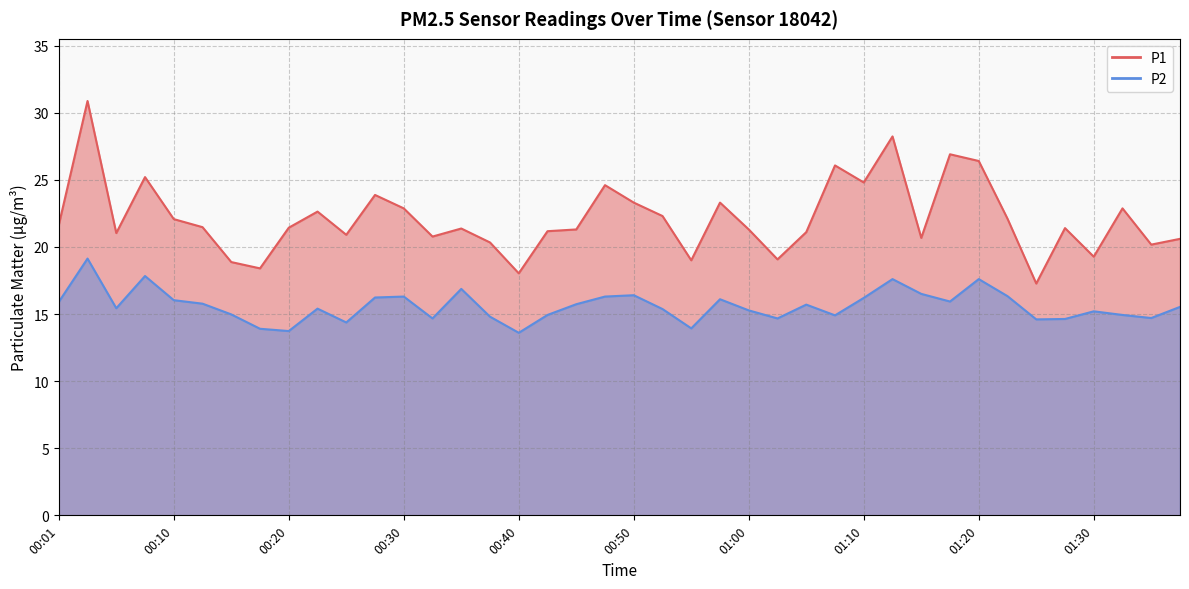

What is the total value across all series at 01:25?

31.9